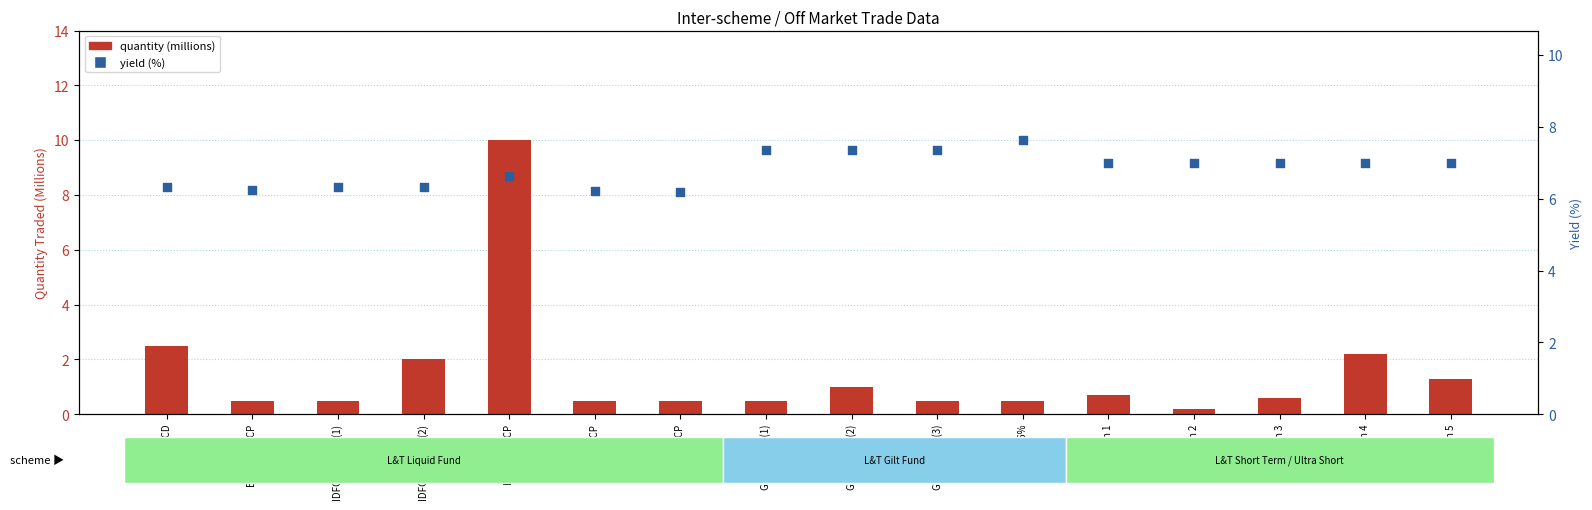

What is the total value across all series at UltraTech 5?

8.3